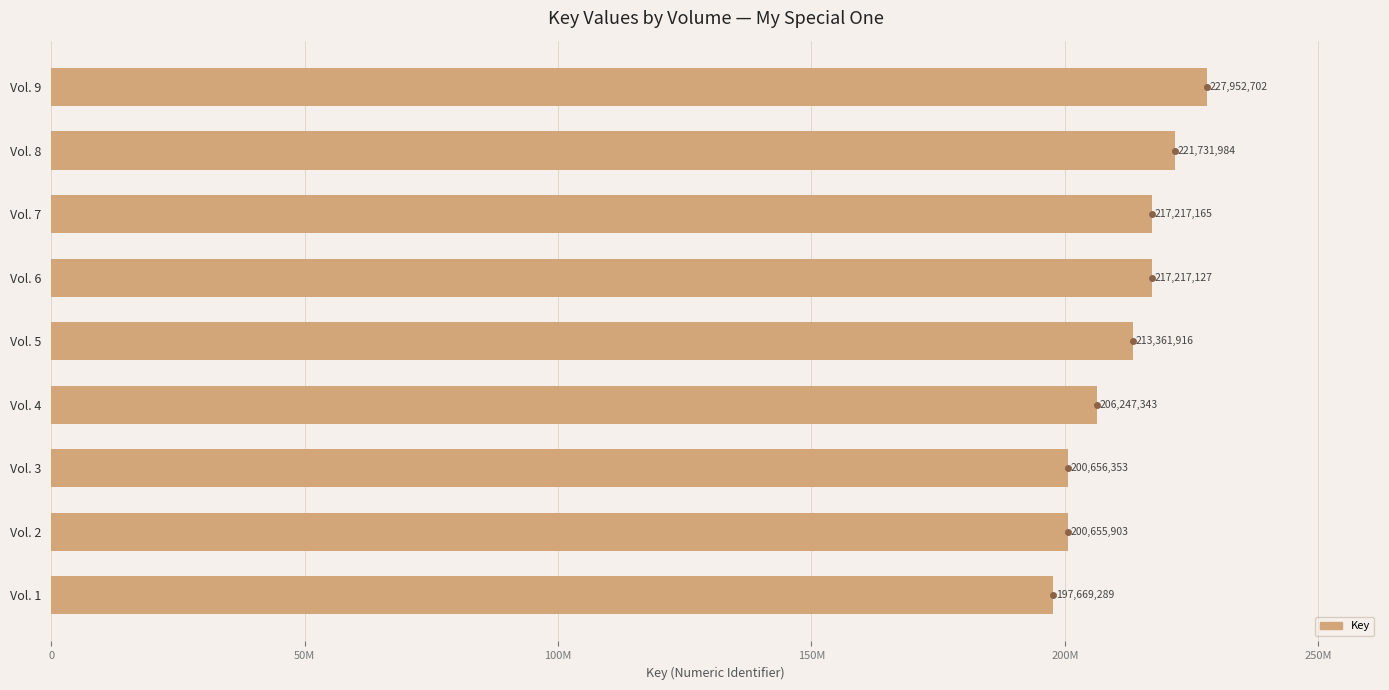

Does the chart contain any negative values?

No